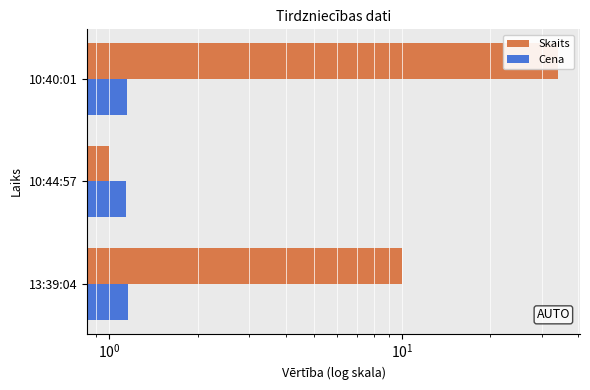

How many Cena values are between 1 and 2?

3